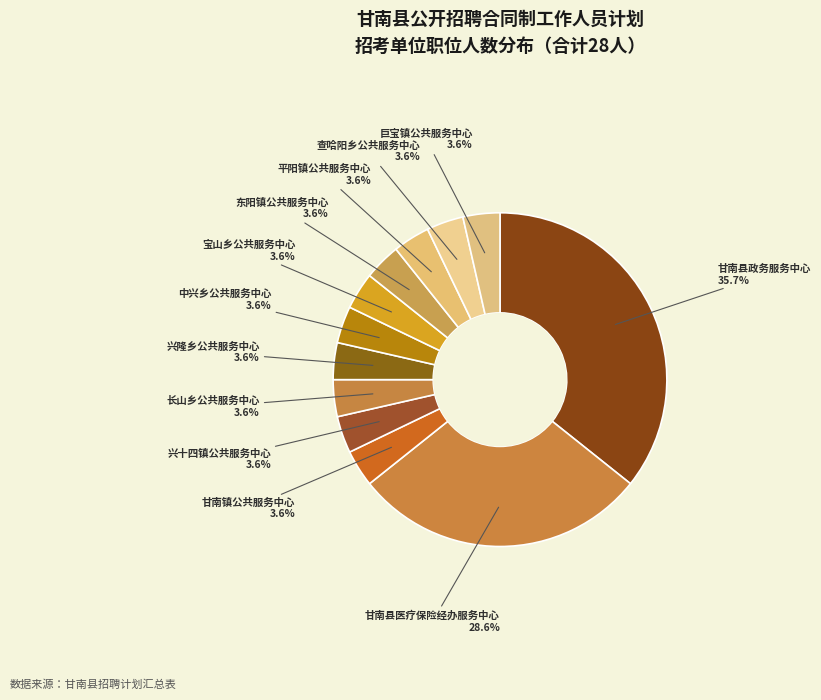

Do 东阳镇公共服务中心 and 兴十四镇公共服务中心 together represent more than half of the pie?

No